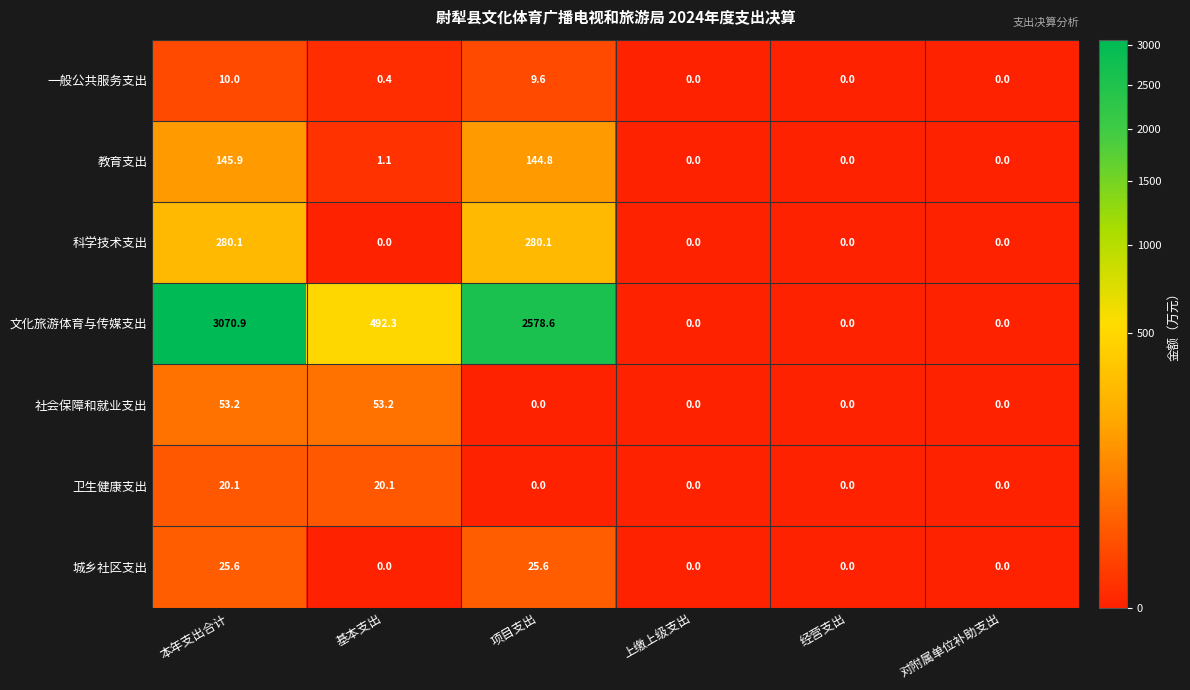

What is the spread (max minus min) of values at 基本支出?

492.3